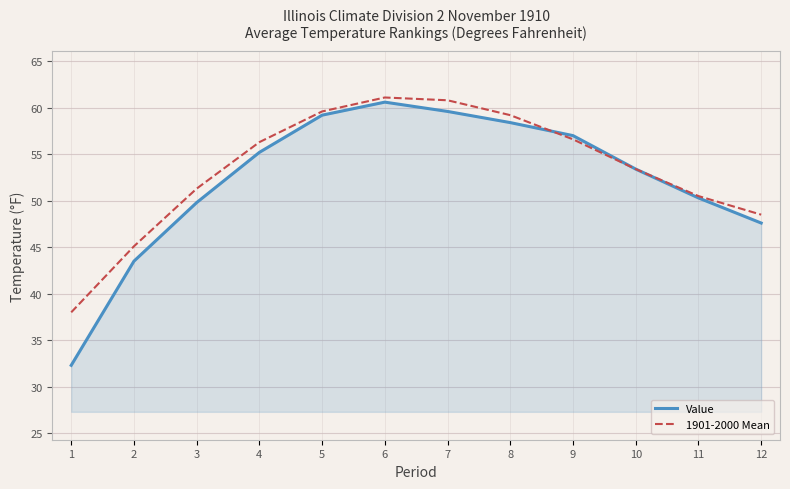

At which label does 1901-2000 Mean first exceed 56?

4